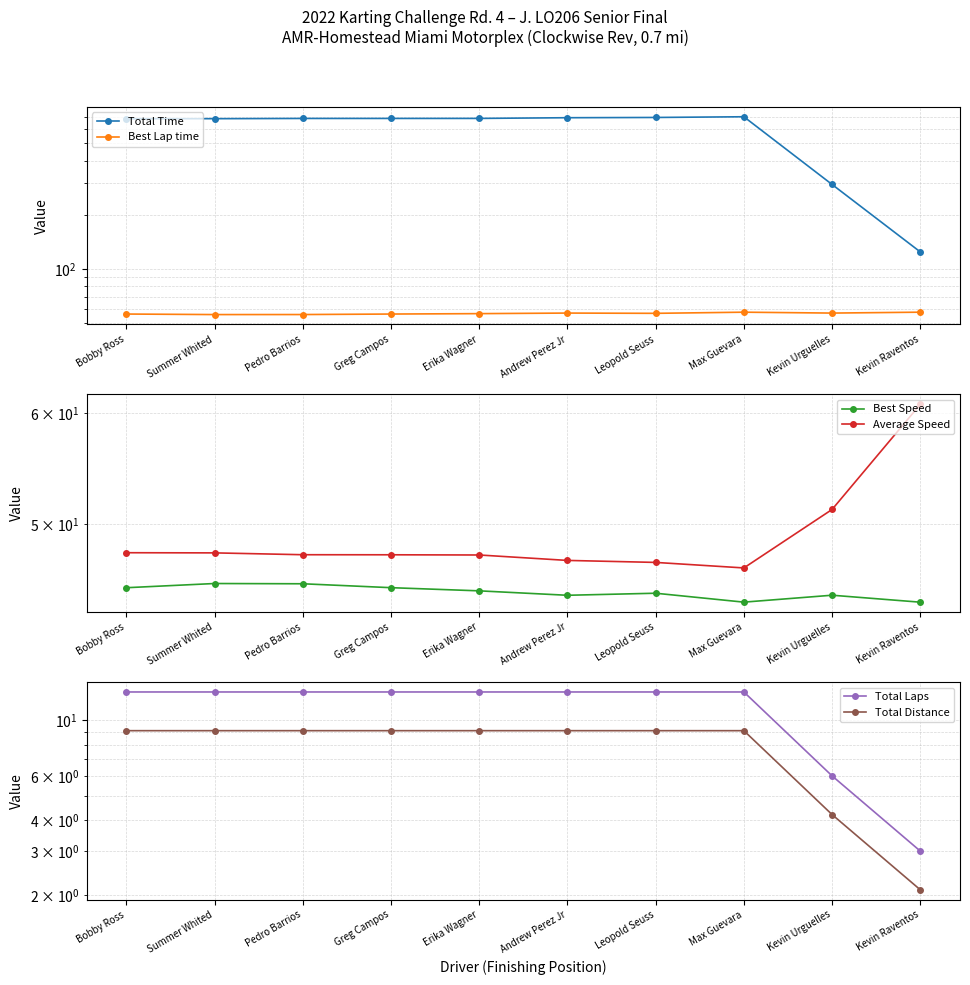

Does the chart have visible grid lines?

Yes